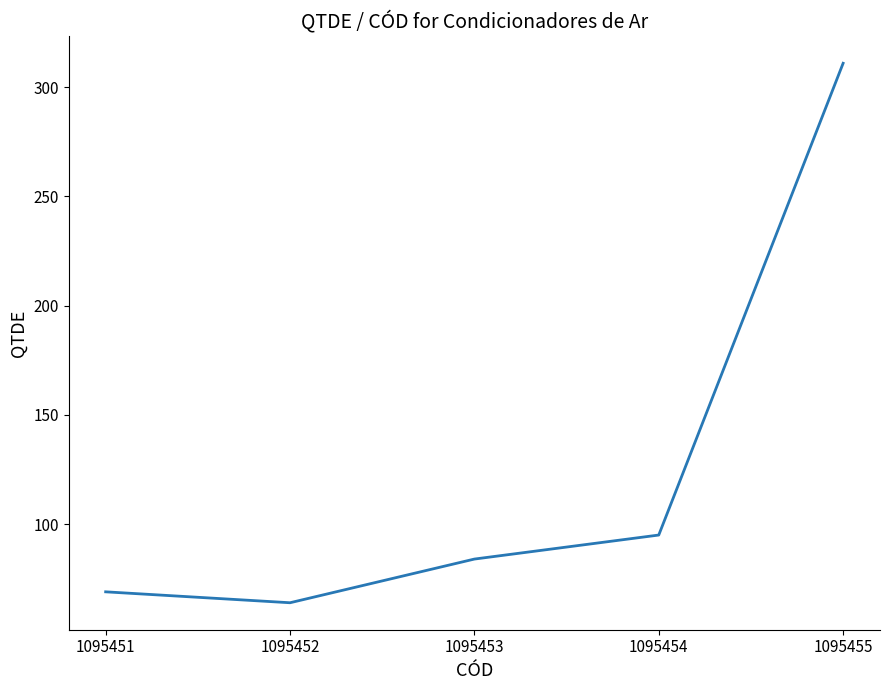

Is it true that the value at 1095454 is 61?

False